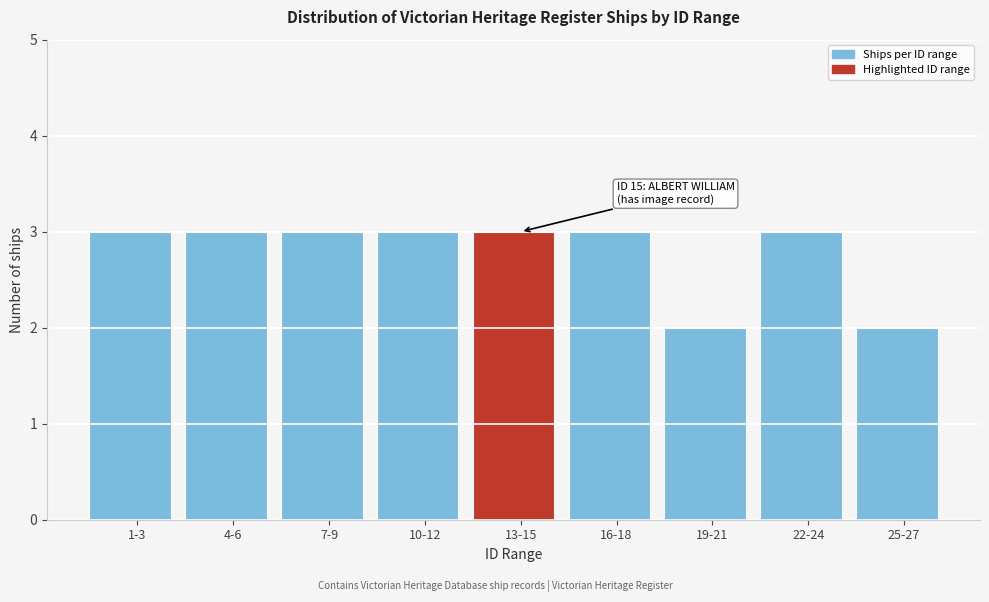

Reading left to right, list all the values displayed in this chart.

3	3	3	3	3	3	2	3	2